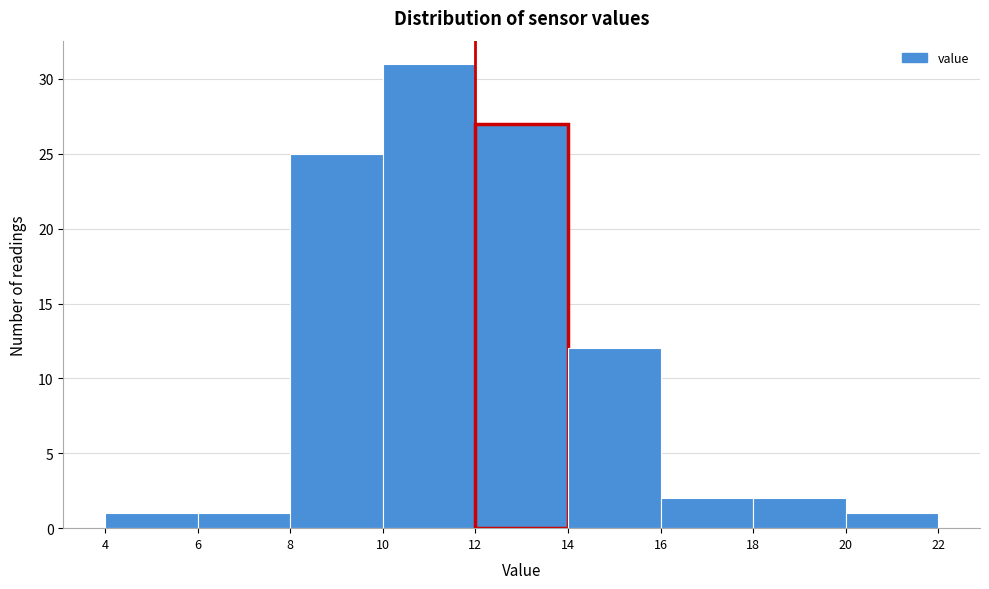

Reading left to right, transcribe this chart: for each bar, give the range it covers on the x-axis and its height. The values are not printed on the chart, so give them approximately, as read against the axis.

4 to 6: 1
6 to 8: 1
8 to 10: 25
10 to 12: 31
12 to 14: 27
14 to 16: 12
16 to 18: 2
18 to 20: 2
20 to 22: 1